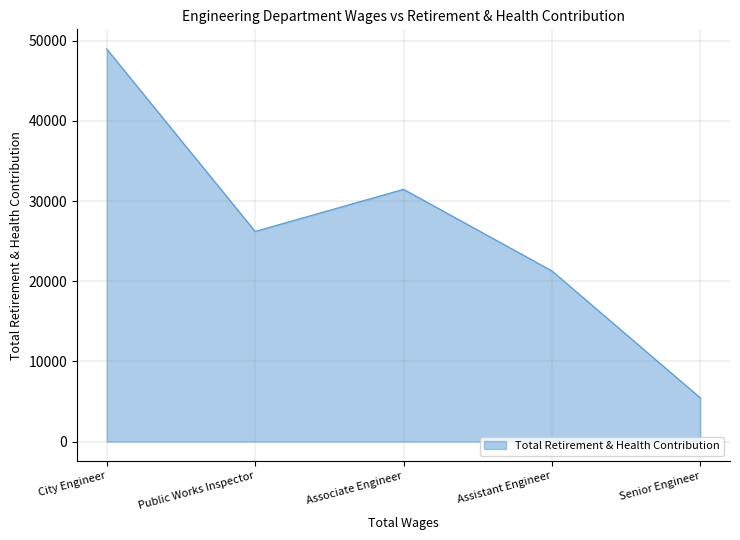

Rank the categories by value from lowest to highest.

Senior Engineer, Assistant Engineer, Public Works Inspector, Associate Engineer, City Engineer